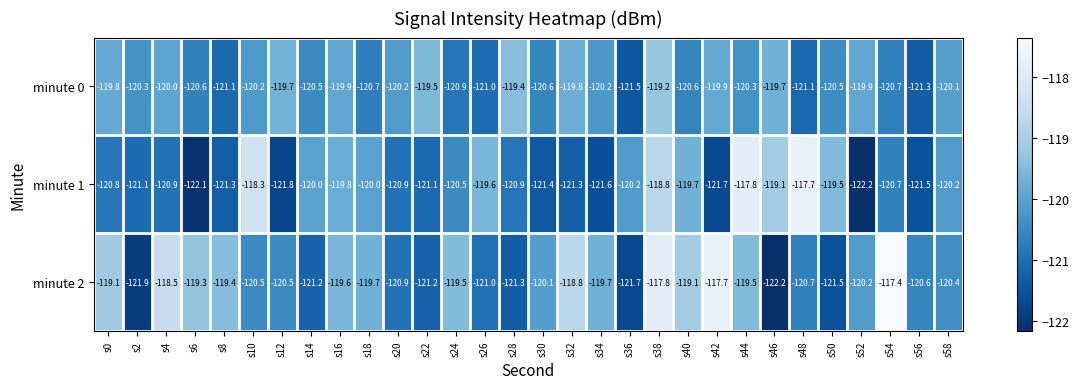

Is it true that minute 2 equals -32.2 at s36?

False